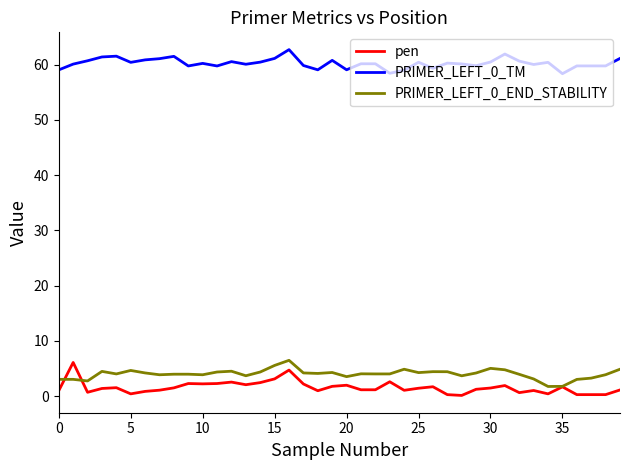

What is the maximum value for pen?

6.1